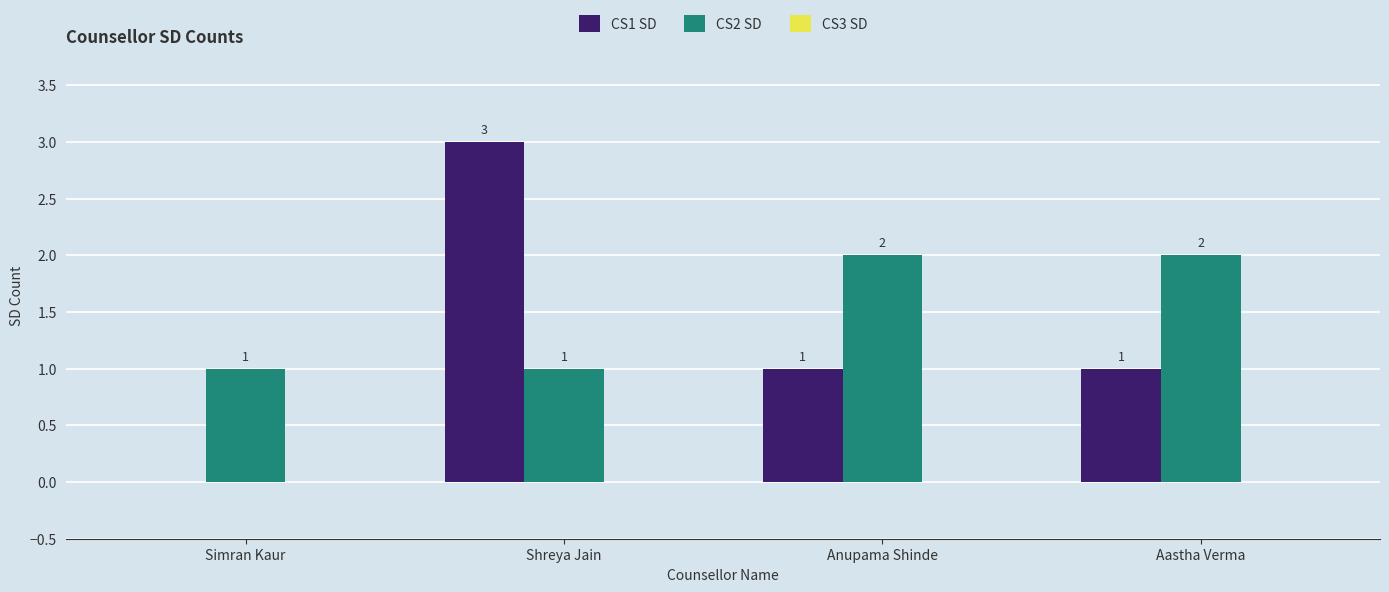

Which series has the largest total across all categories?

CS2 SD